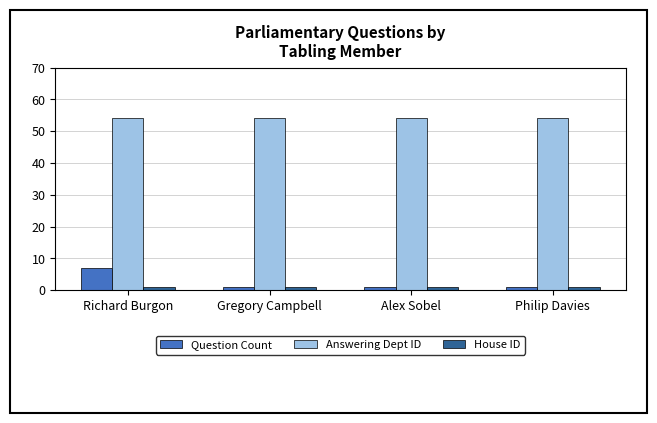

Which category has the highest value in the Question Count series?

Richard Burgon